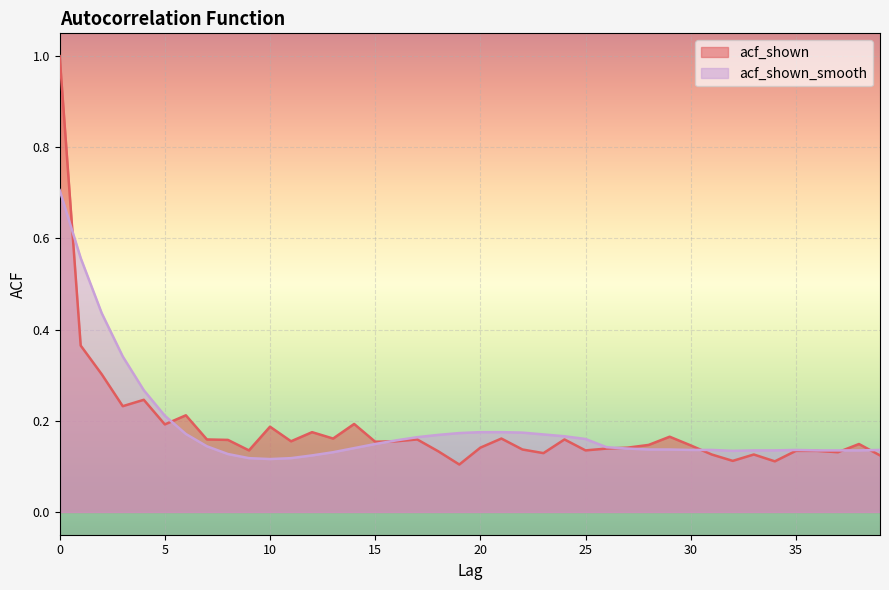

True or false: acf_shown and acf_shown_smooth cross at least once.

True